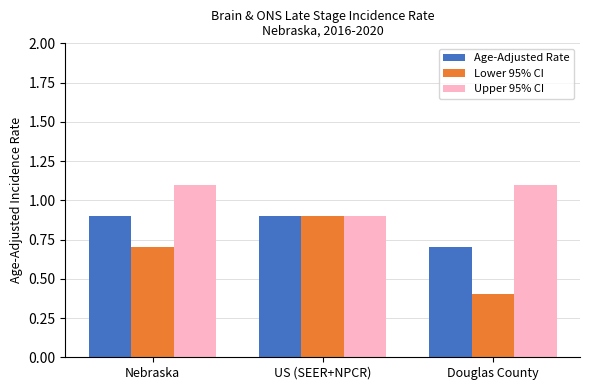

What is the spread (max minus min) of values at Nebraska?

0.4